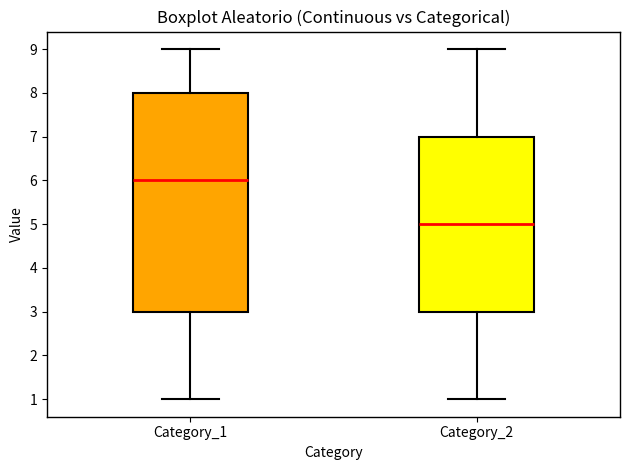

Where is the lower edge of the box for Category_1 on the y-axis? The values are not printed on the chart, so give them approximately, as read against the axis.

3